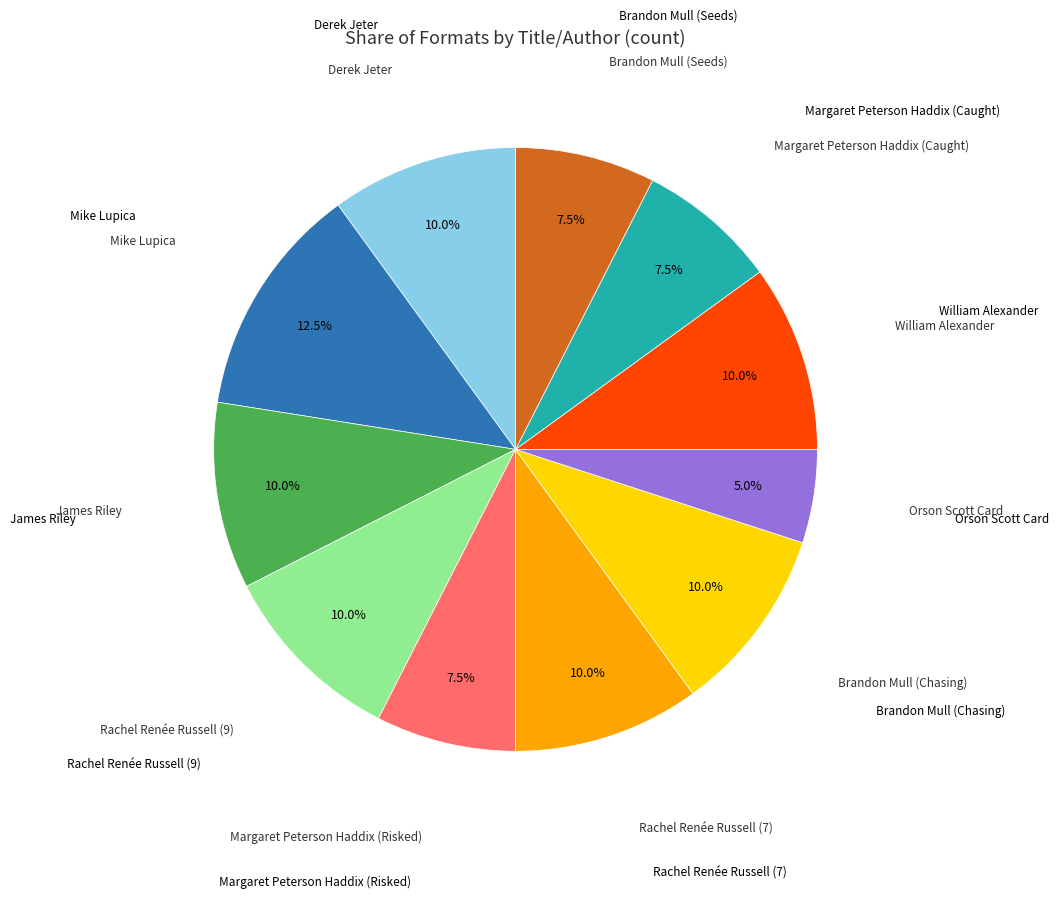

Which slice is the largest?

Mike Lupica